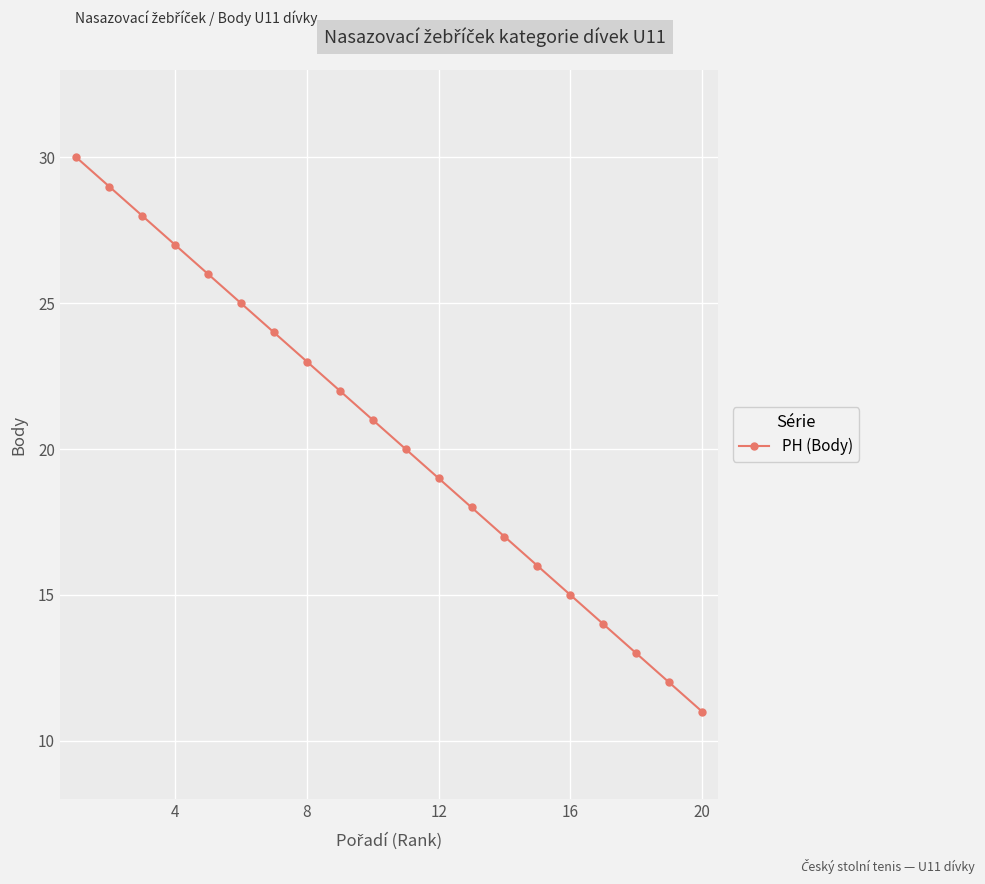

What is the maximum value shown in the chart?

30